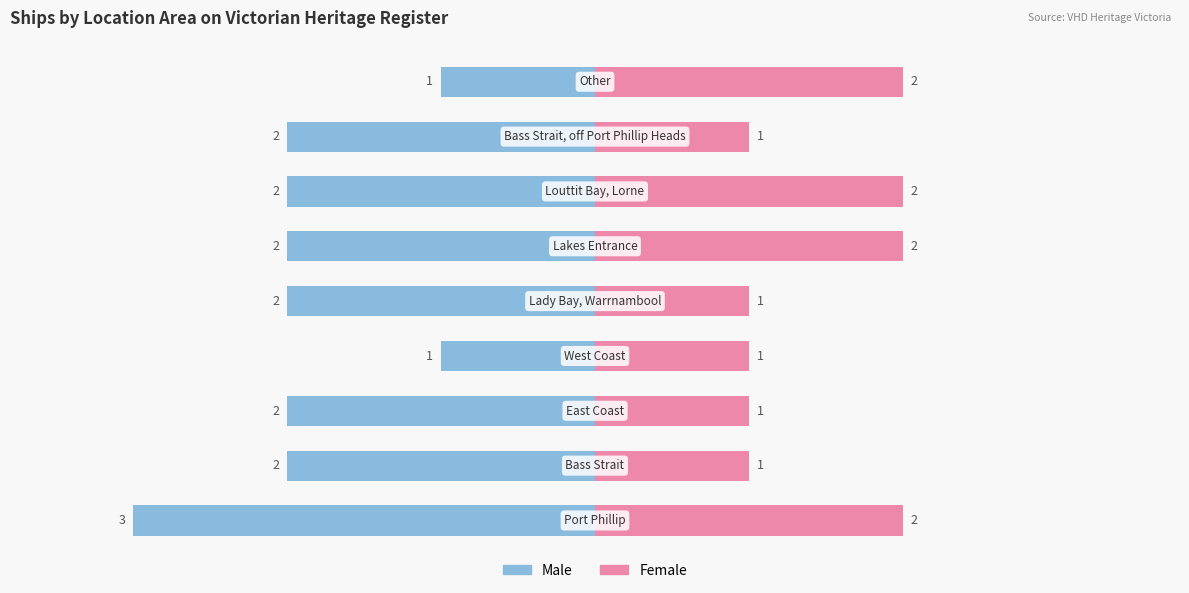

Reading left to right, transcribe all the data shown in this chart.

Male: 0=-3	1=-2	2=-2	3=-1	4=-2	5=-2	6=-2	7=-2	8=-1
Female: 0=2	1=1	2=1	3=1	4=1	5=2	6=2	7=1	8=2